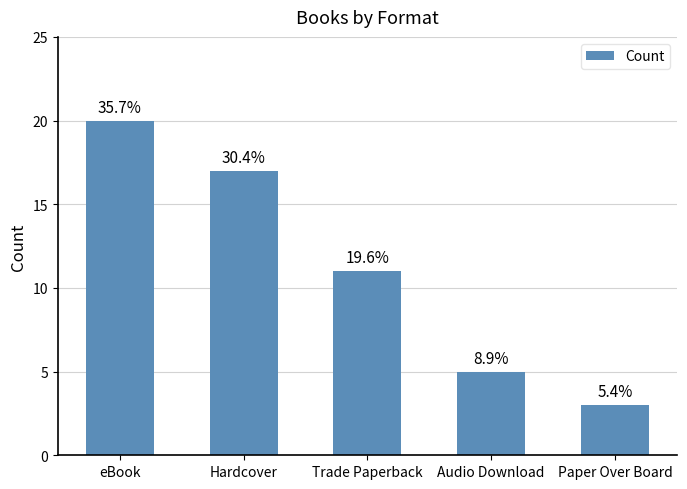

True or false: the data shows 16 at Trade Paperback.

False